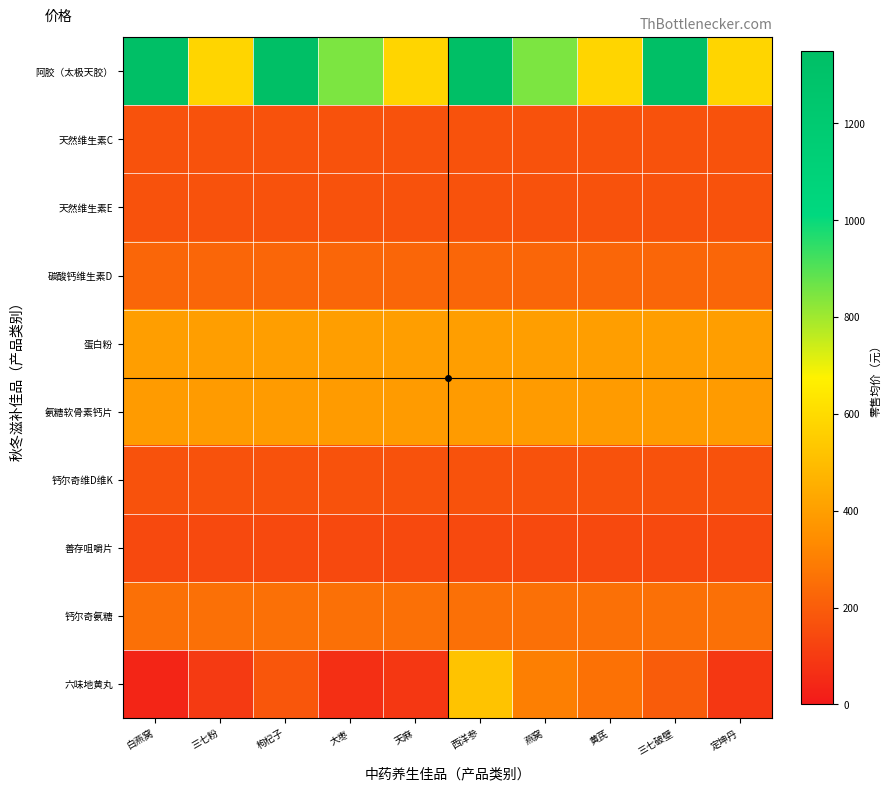

What is the spread (max minus min) of values at 定坤丹?

490